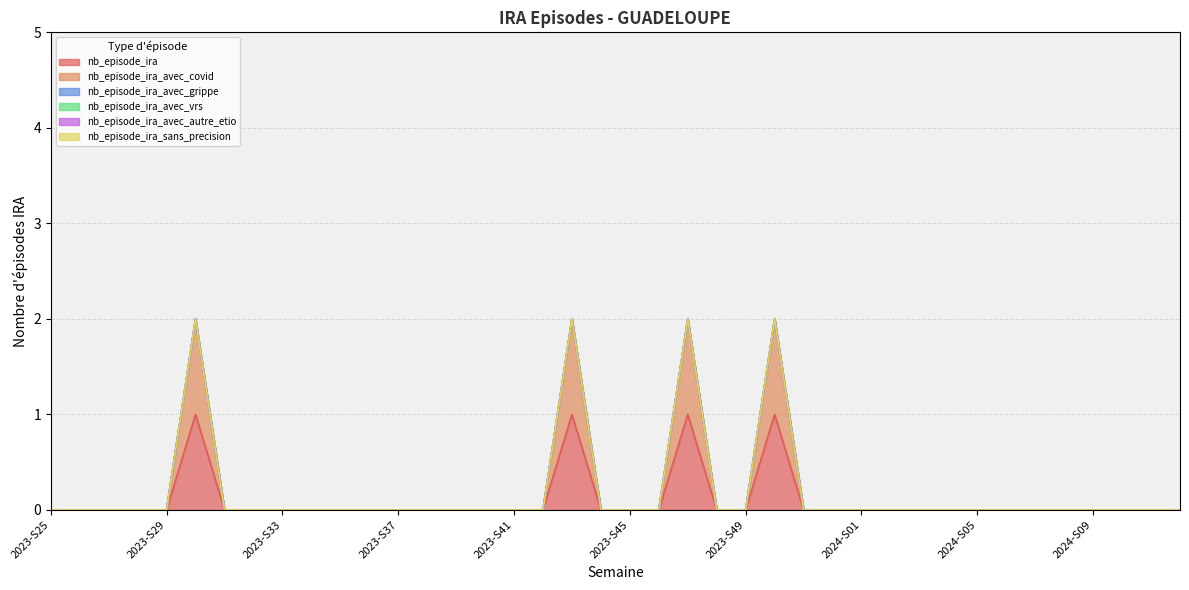

Reading right to left, what are all the values shown in this chart?

nb_episode_ira: 0	0	0	0	0	0	0	0	0	0	0	0	0	0	1	0	0	1	0	0	0	1	0	0	0	0	0	0	0	0	0	0	0	0	1	0	0	0	0	0
nb_episode_ira_avec_covid: 0	0	0	0	0	0	0	0	0	0	0	0	0	0	1	0	0	1	0	0	0	1	0	0	0	0	0	0	0	0	0	0	0	0	1	0	0	0	0	0
nb_episode_ira_avec_grippe: 0	0	0	0	0	0	0	0	0	0	0	0	0	0	0	0	0	0	0	0	0	0	0	0	0	0	0	0	0	0	0	0	0	0	0	0	0	0	0	0
nb_episode_ira_avec_vrs: 0	0	0	0	0	0	0	0	0	0	0	0	0	0	0	0	0	0	0	0	0	0	0	0	0	0	0	0	0	0	0	0	0	0	0	0	0	0	0	0
nb_episode_ira_avec_autre_etio: 0	0	0	0	0	0	0	0	0	0	0	0	0	0	0	0	0	0	0	0	0	0	0	0	0	0	0	0	0	0	0	0	0	0	0	0	0	0	0	0
nb_episode_ira_sans_precision: 0	0	0	0	0	0	0	0	0	0	0	0	0	0	0	0	0	0	0	0	0	0	0	0	0	0	0	0	0	0	0	0	0	0	0	0	0	0	0	0